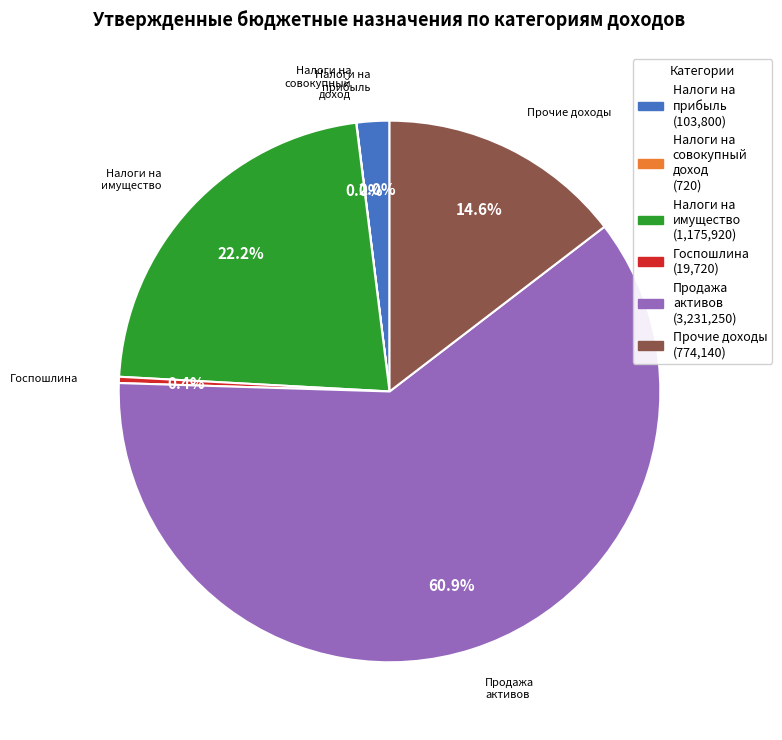

Is there a majority slice in this chart?

Yes